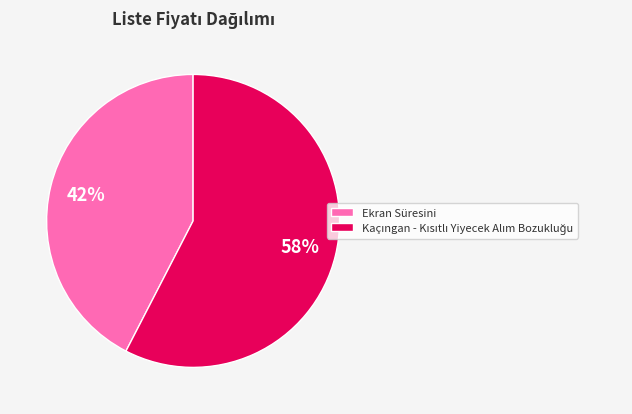

Which category has the smallest portion of the pie?

Ekran Süresini